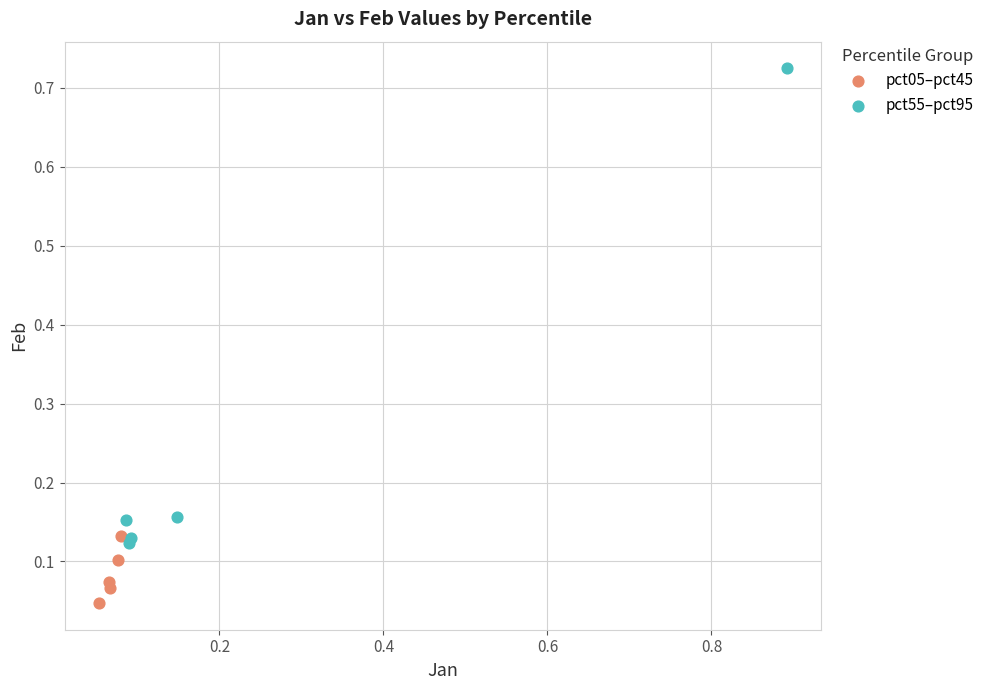

What are all the series names shown in the legend?

pct05–pct45, pct55–pct95